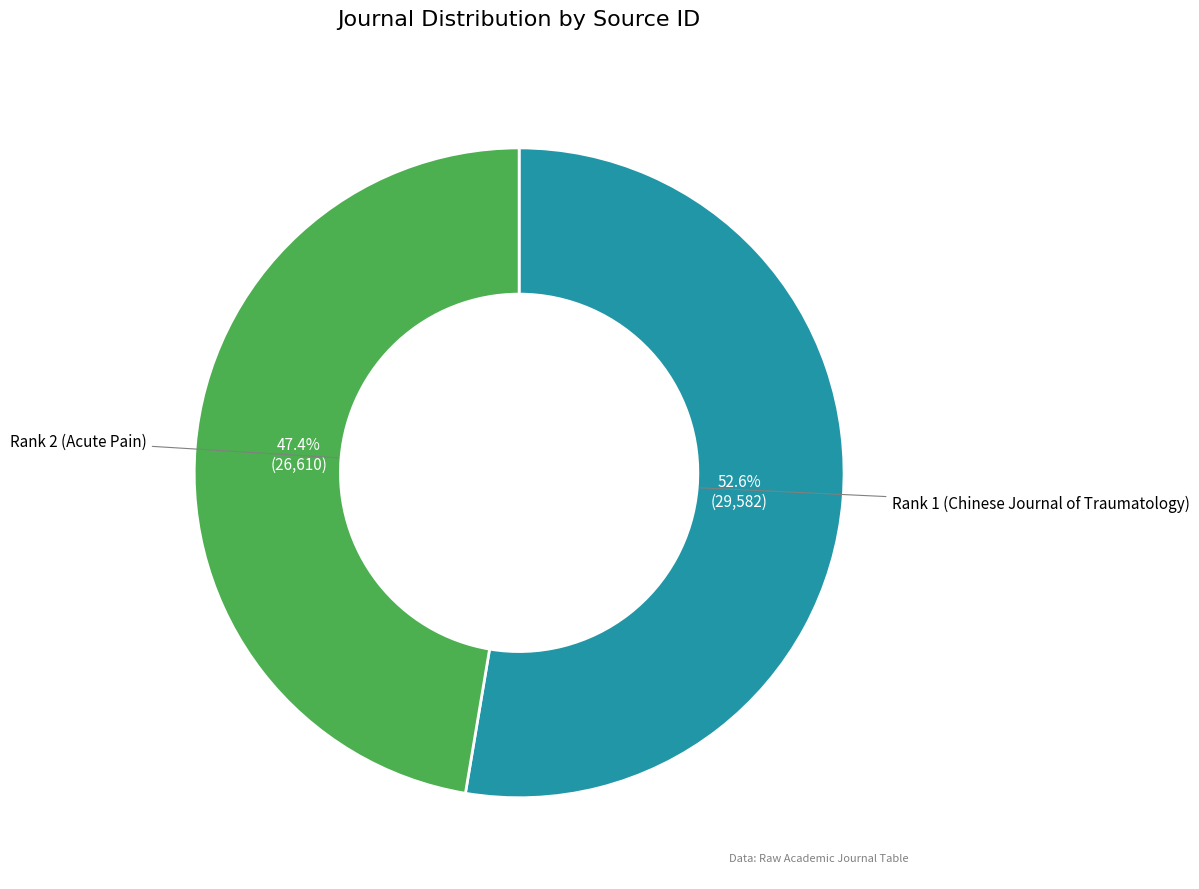

How many segments does this pie chart have?

2